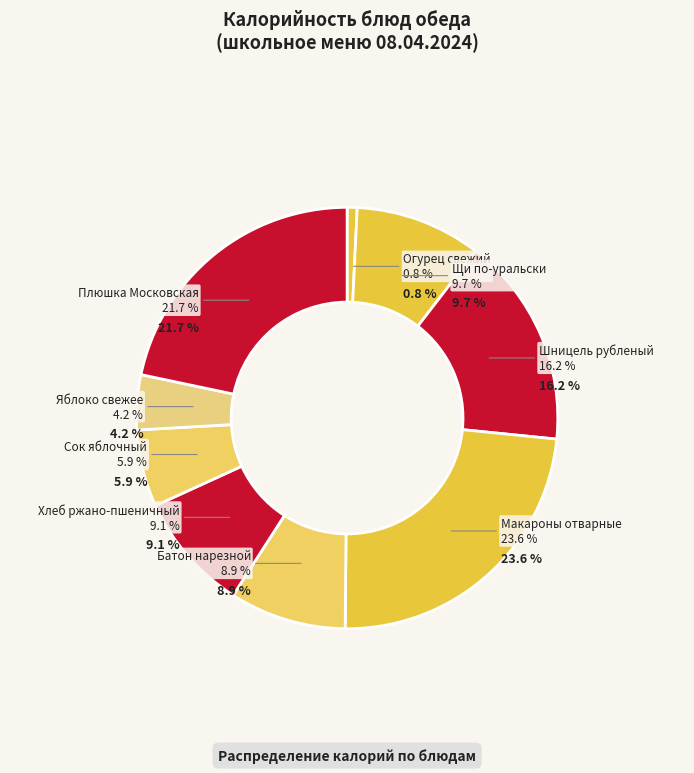

Is there any slice that represents more than half of the pie?

No